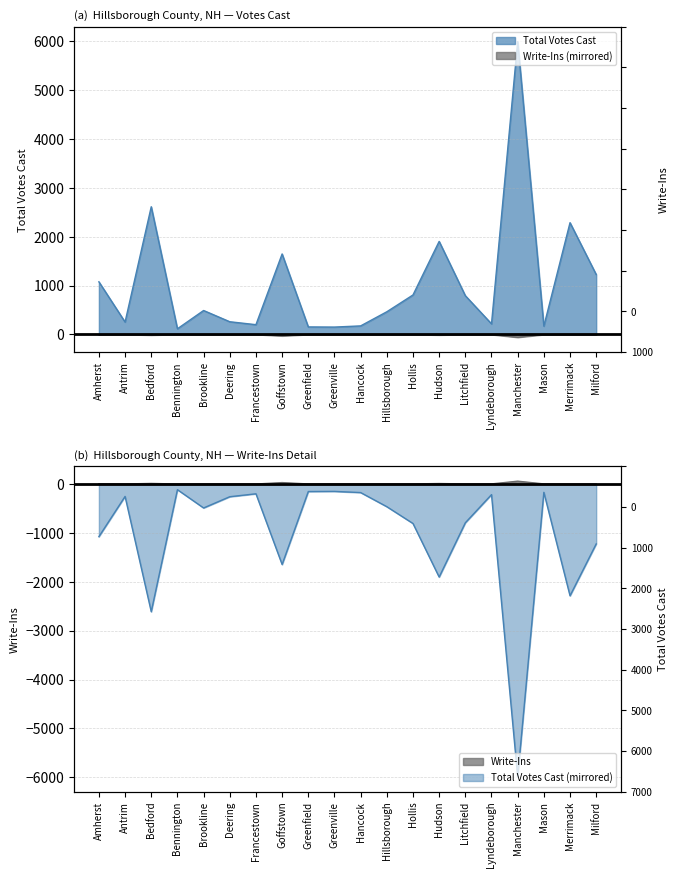

How many data points in Write-Ins are less than -2?

6